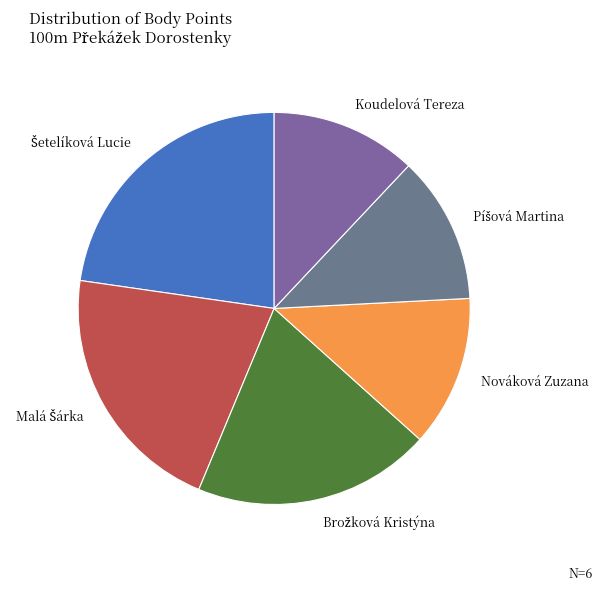

Does any single category account for the majority?

No